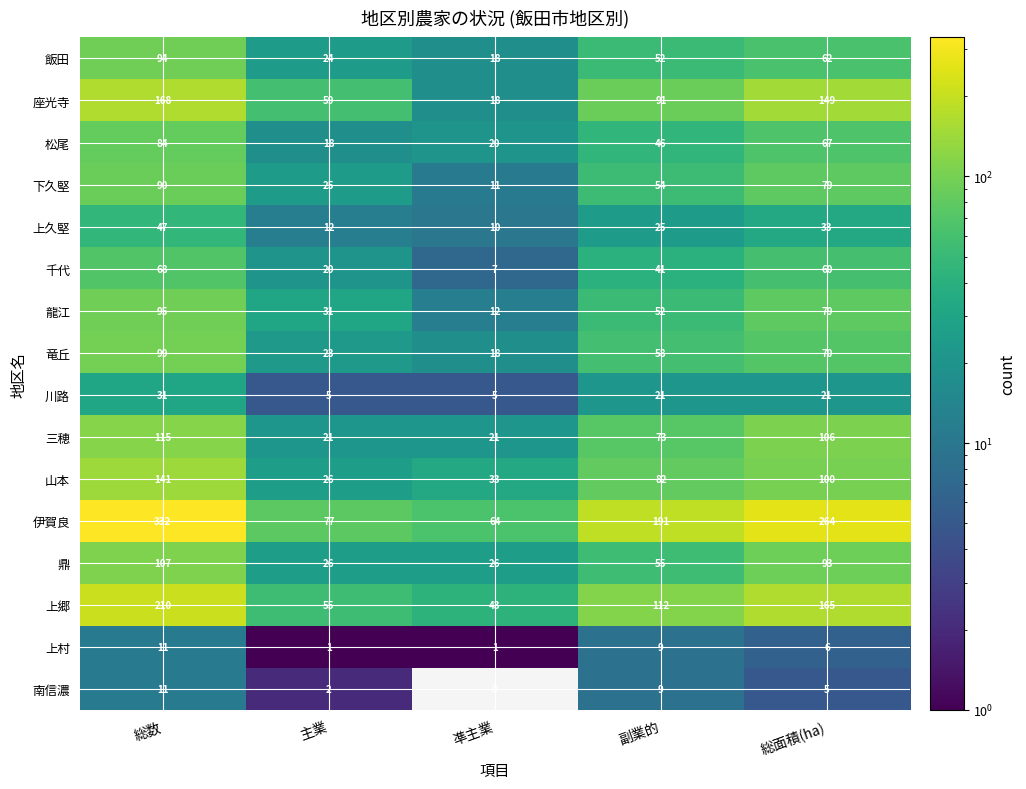

Which series has the largest range (max minus min)?

伊賀良